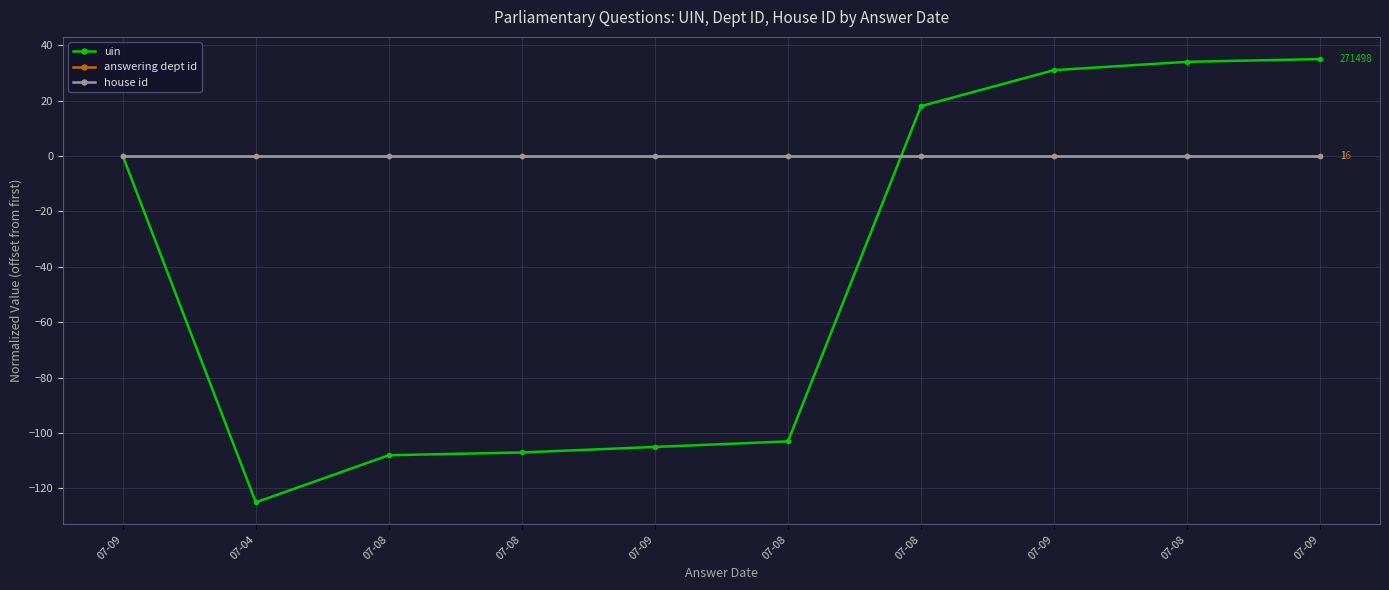

How many lines are shown in the chart?

3